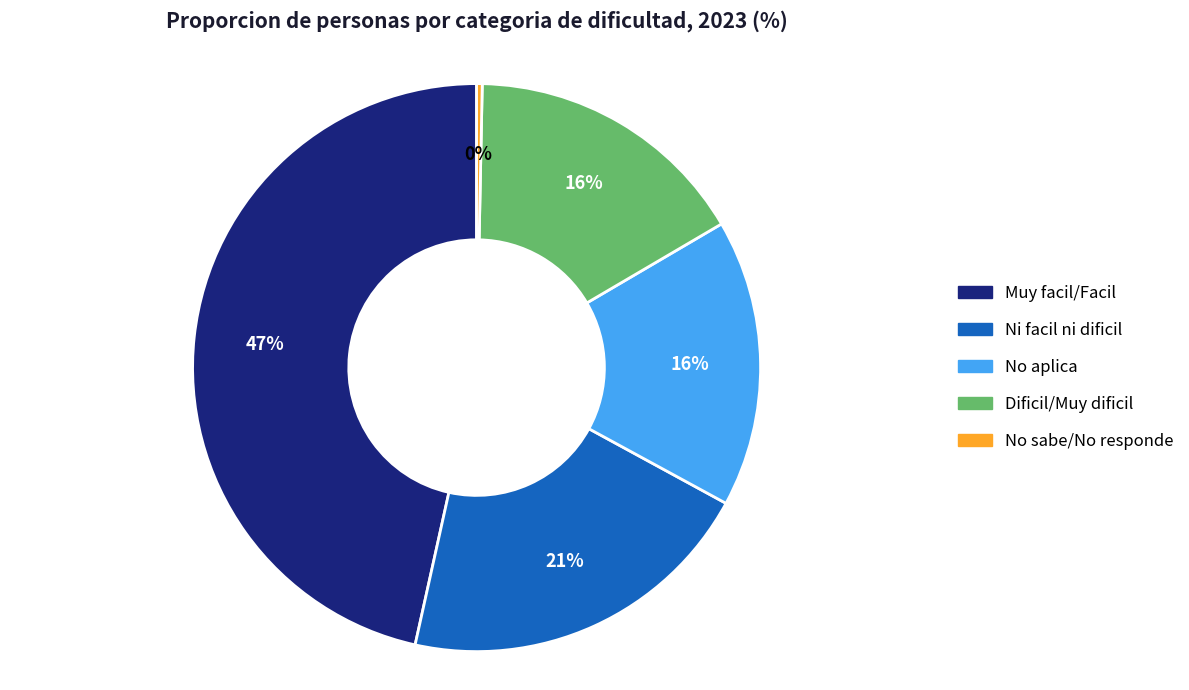

Is the sum of No sabe/No responde and Ni facil ni dificil greater than half?

No